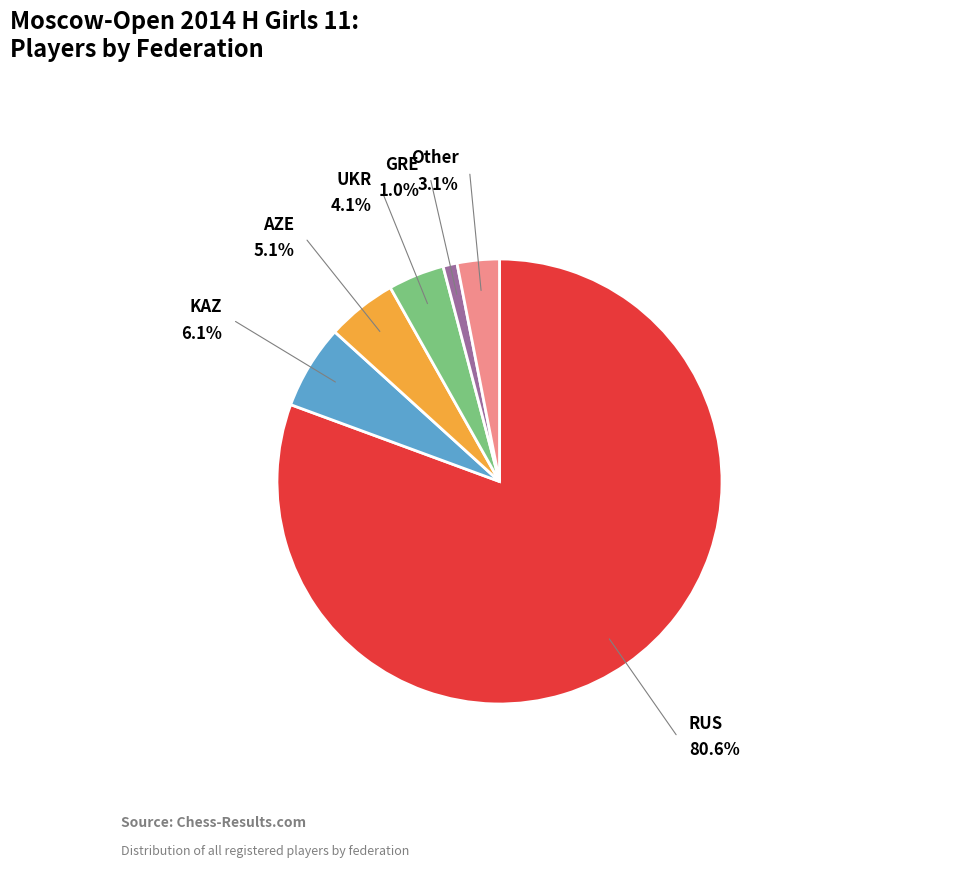

Is there a majority slice in this chart?

Yes